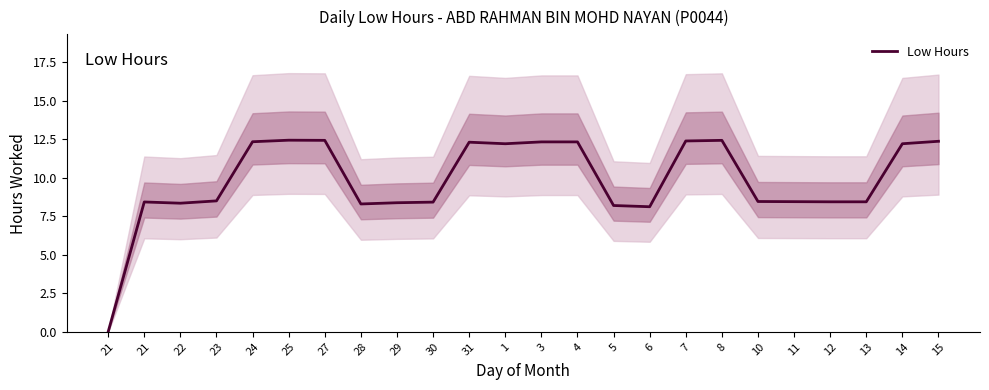

The chart shows a value of 4.9 at 10. True or false?

False